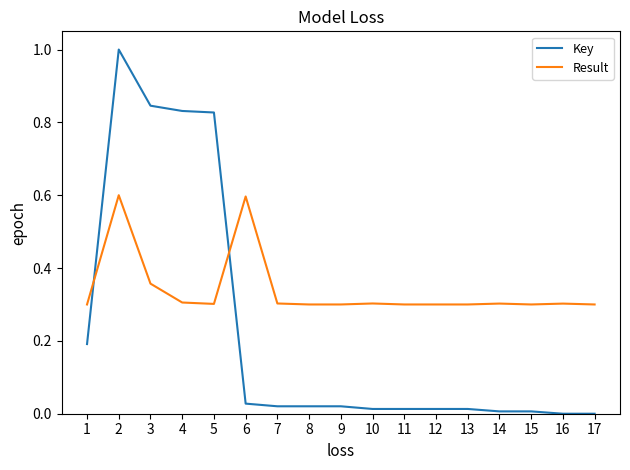

Which series has the largest range (max minus min)?

Key